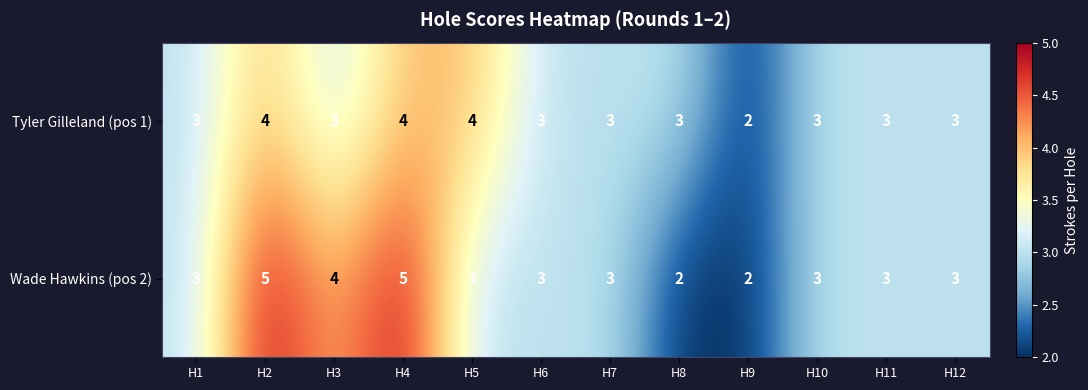

What value does the Tyler Gilleland (pos 1) series have at H2?

4